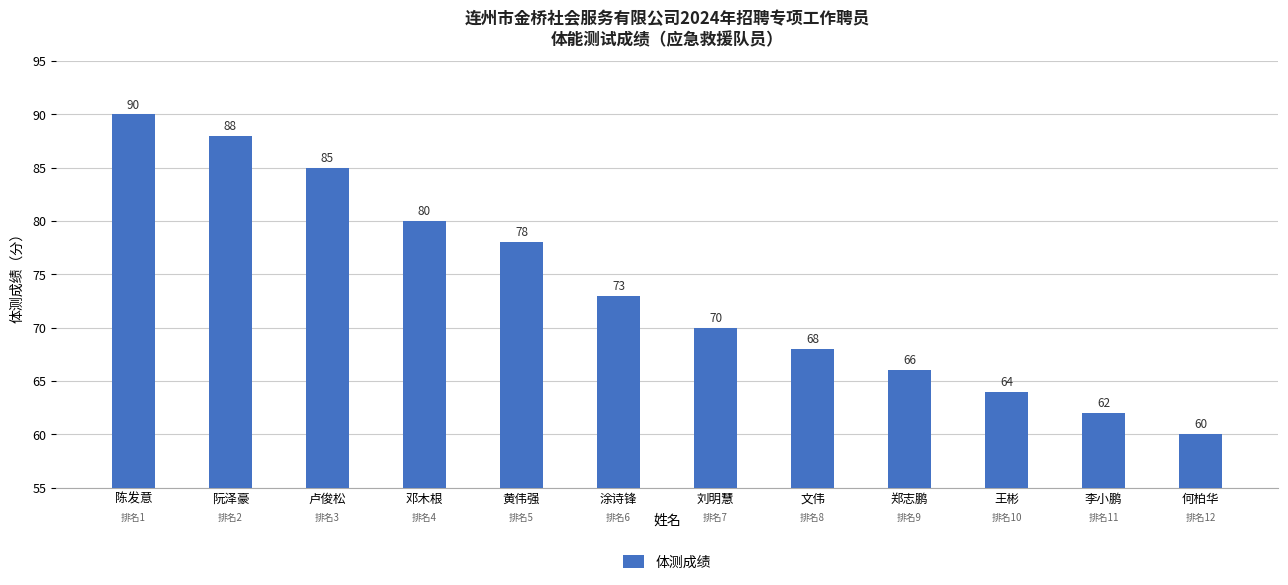

How many data points does each series have?

12